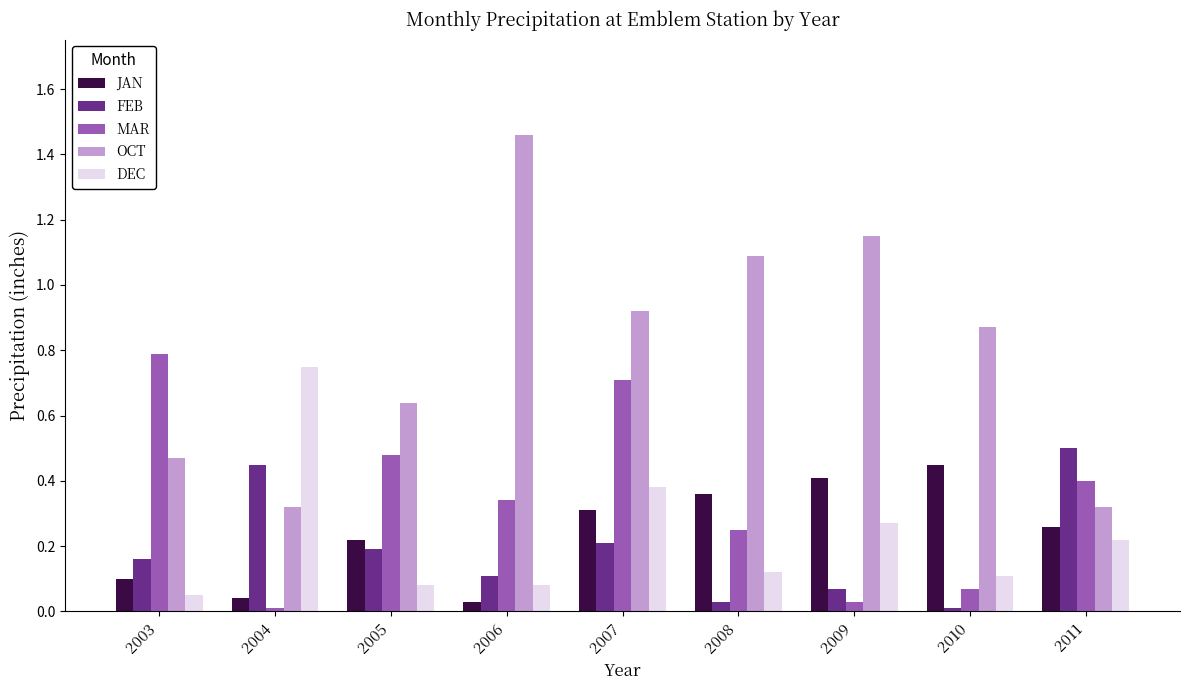

Between 2004 and 2009, which series saw the biggest shift?

OCT